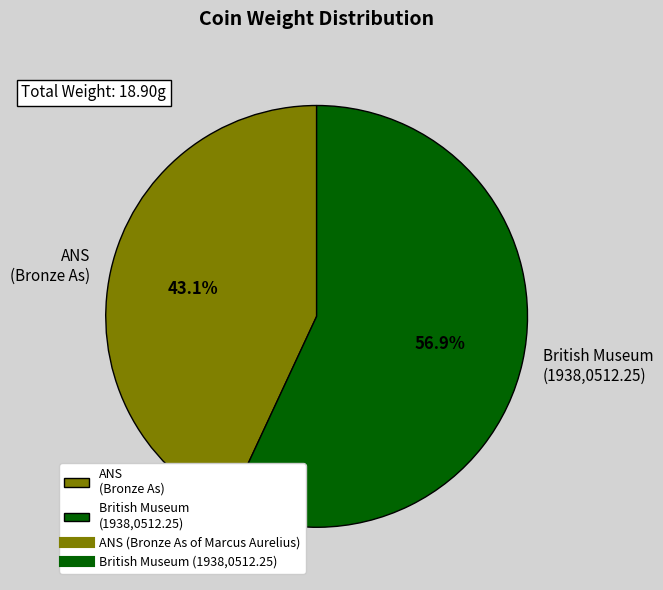

To the nearest percent, what portion does British Museum (1938,0512.25) represent?

57%